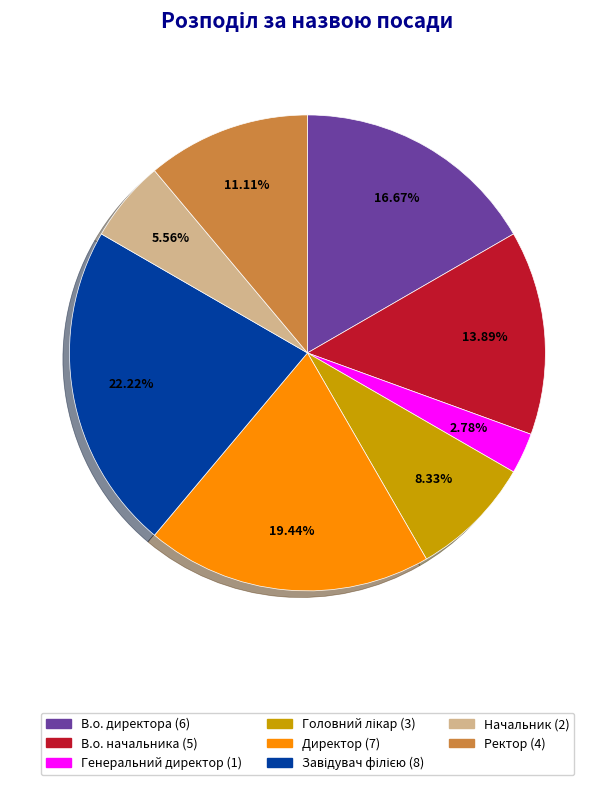

Is the sum of В.о. директора and Ректор greater than half?

No